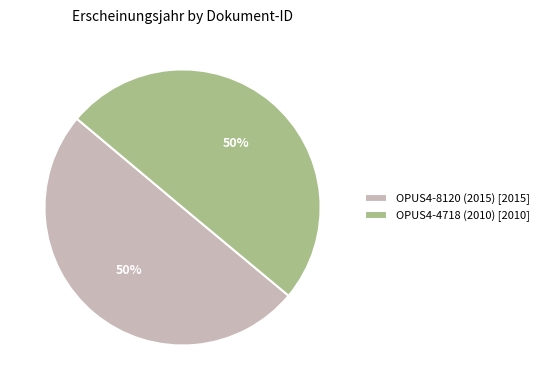

The OPUS4-8120 (2015) slice represents 50% of the pie. True or false?

True